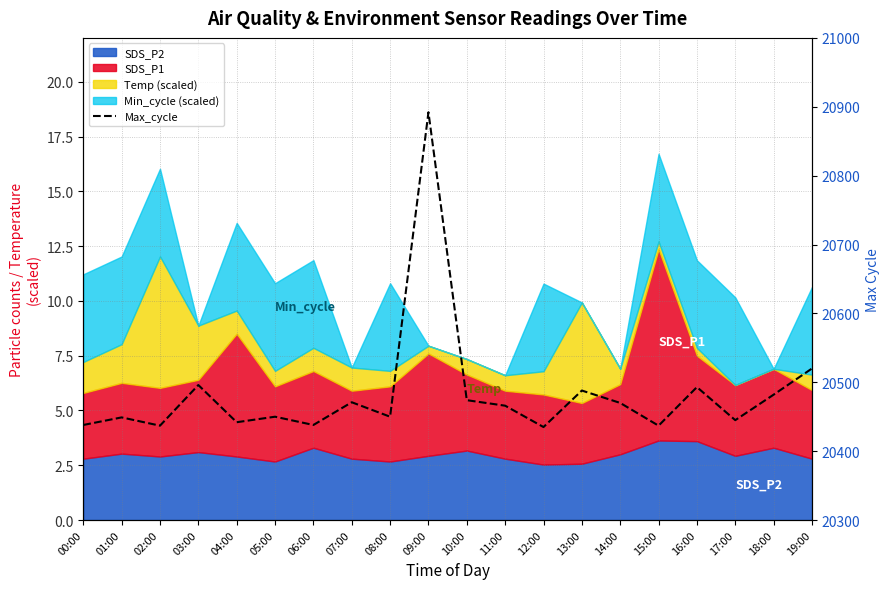

Where does the data first go above 20466?

03:00